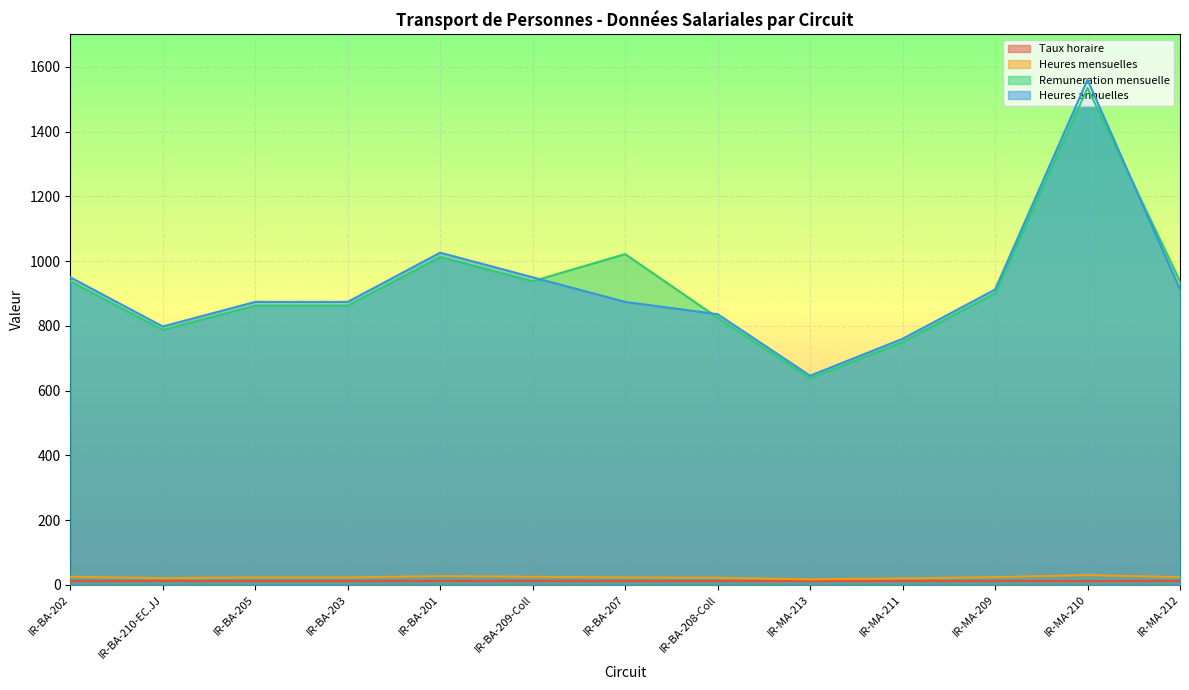

Where is Taux horaire nearest to the value 11?

IR-MA-210